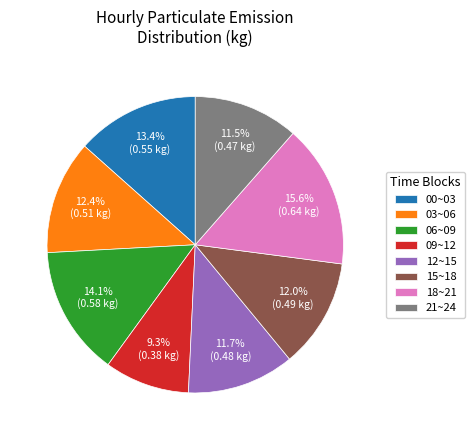

Approximately how many times larger is the value at 21~24 compared to 18~21?

0.7